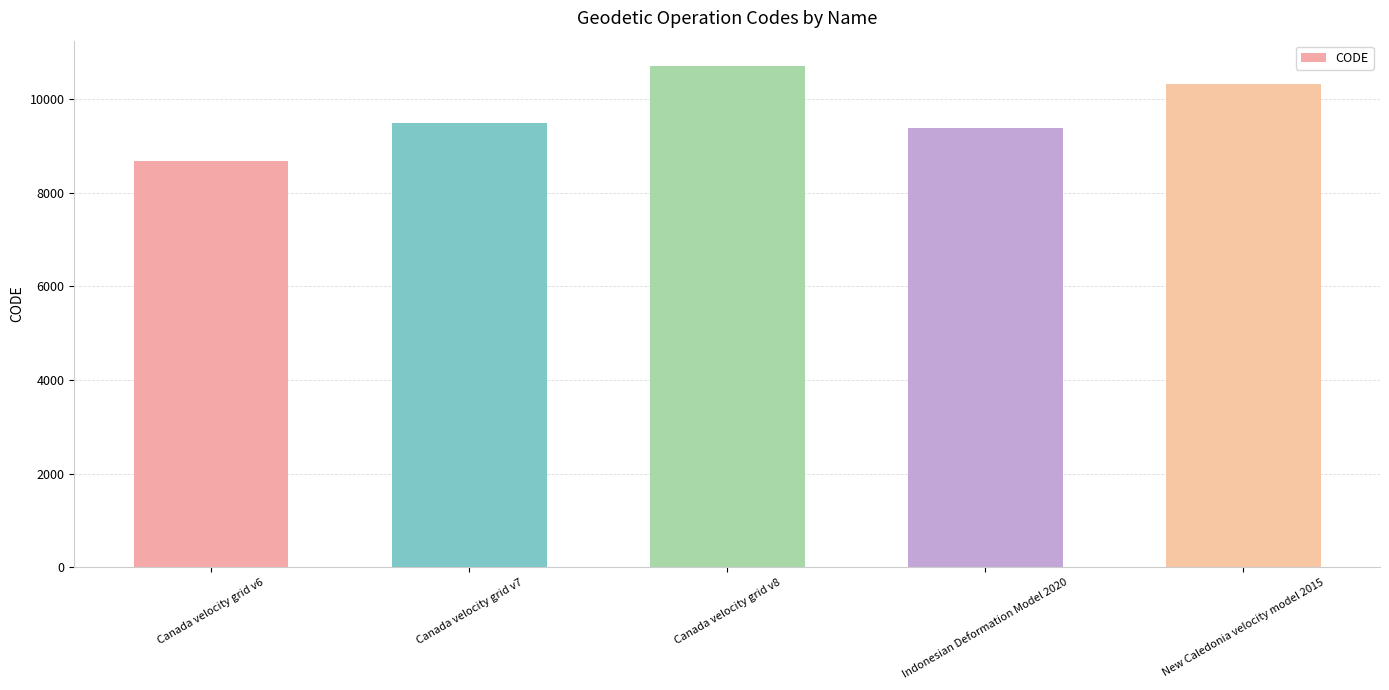

Which label corresponds to the largest value in the chart?

Canada velocity grid v8